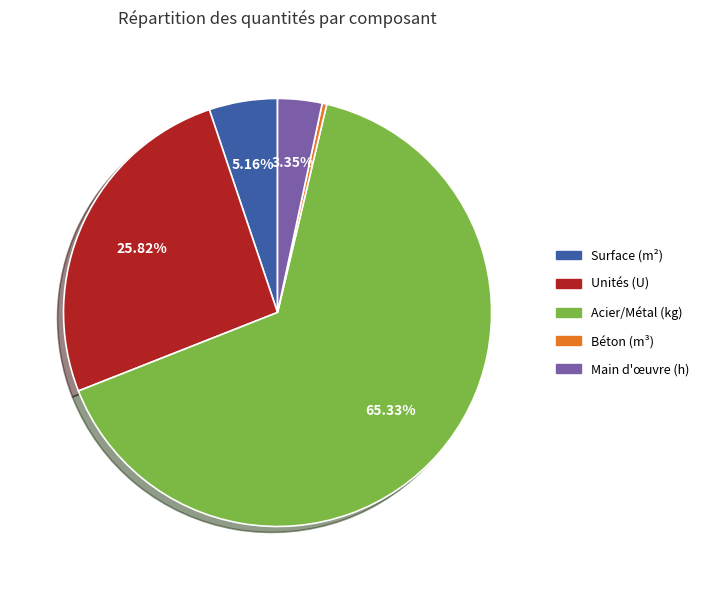

Does any single category account for the majority?

Yes